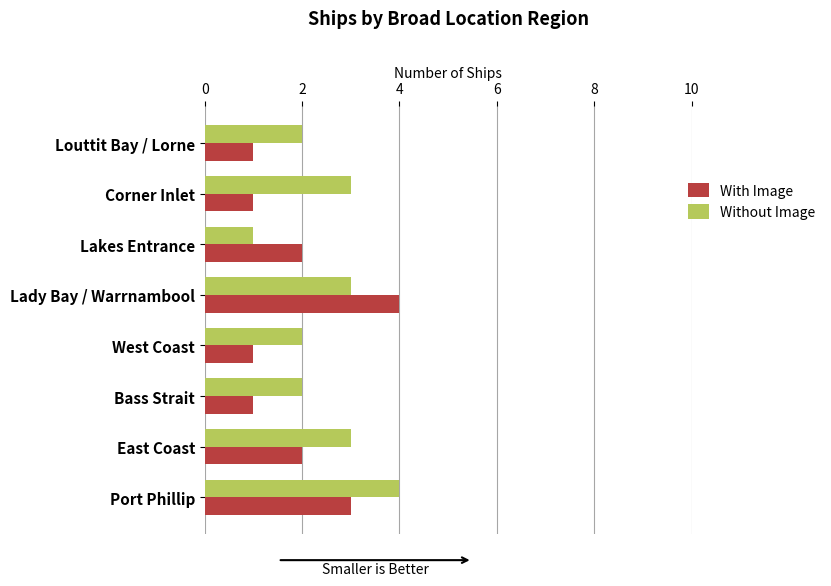

Is it true that Without Image equals 2 at Bass Strait?

True